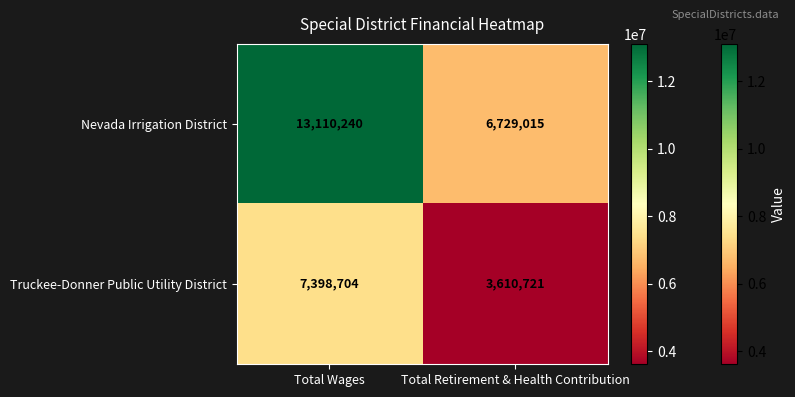

Rank the series at Total Wages from highest to lowest value.

Nevada Irrigation District, Truckee-Donner Public Utility District